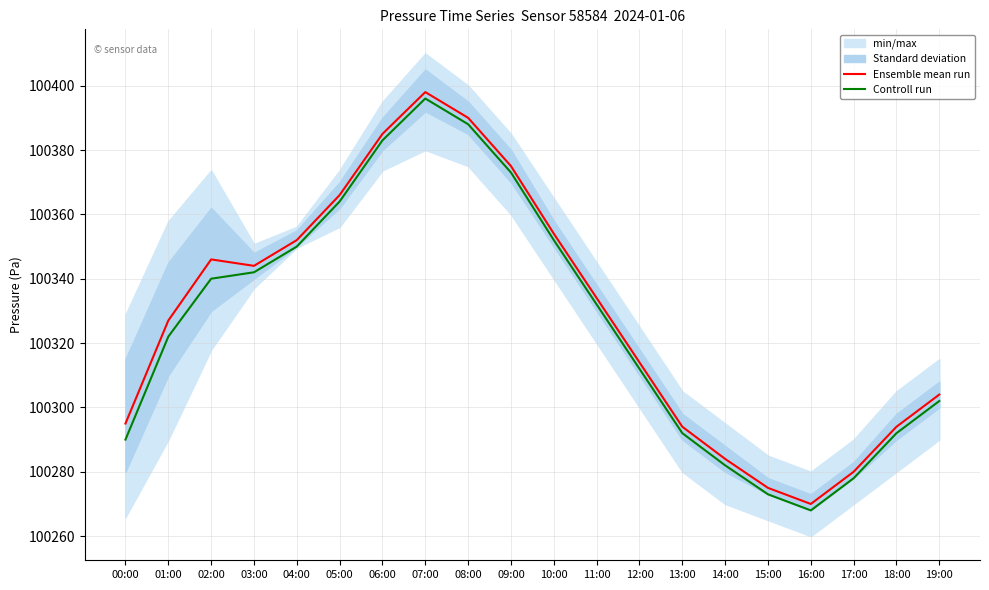

At which category does Ensemble mean run reach its first local peak?

02:00